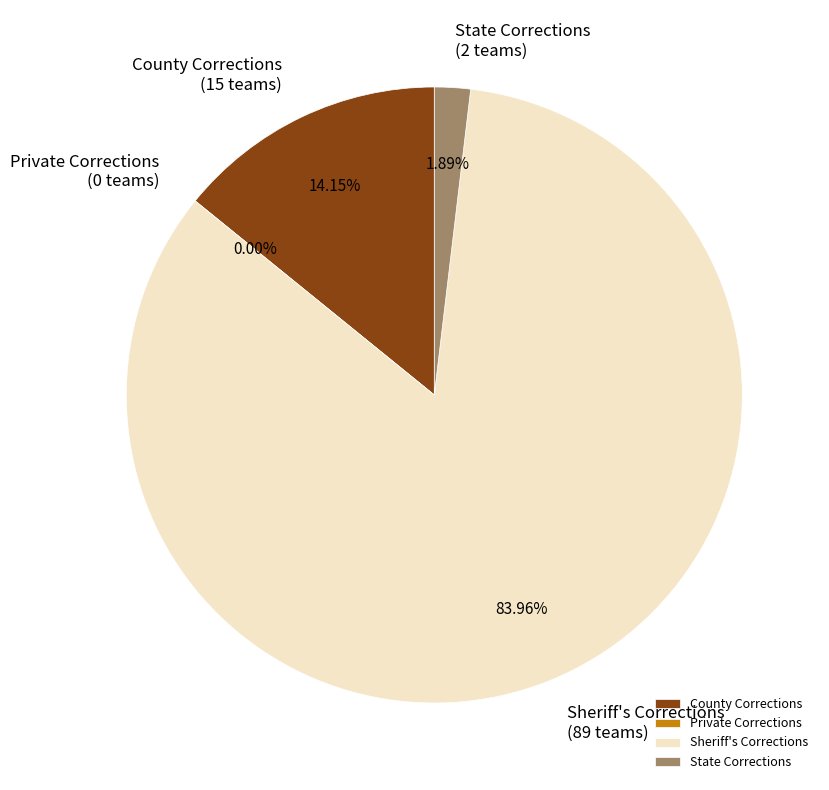

Which category has the smallest portion of the pie?

Private Corrections